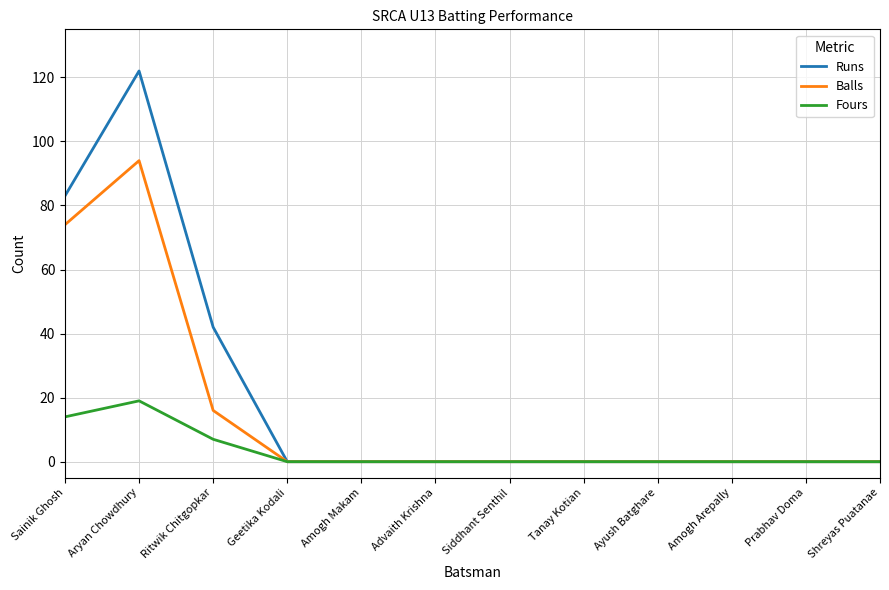

True or false: Runs has a value of 0 at Amogh Arepally.

True